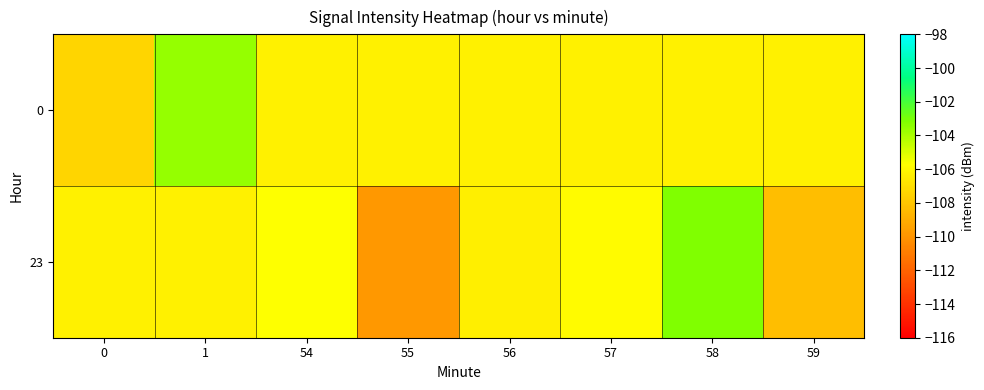

Reading left to right, extract all data points from this chart.

0: 0=-107.4	1=-103.6	54=-106.3	55=-106.3	56=-106.3	57=-106.3	58=-106.3	59=-106.3
23: 0=-106.3	1=-106.3	54=-105.7	55=-109.8	56=-106.3	57=-105.9	58=-103.2	59=-108.3